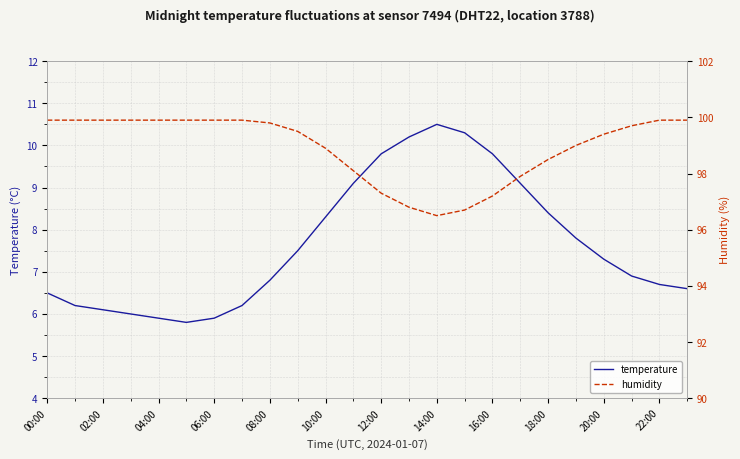

Where does the humidity series first go above 99?

00:00